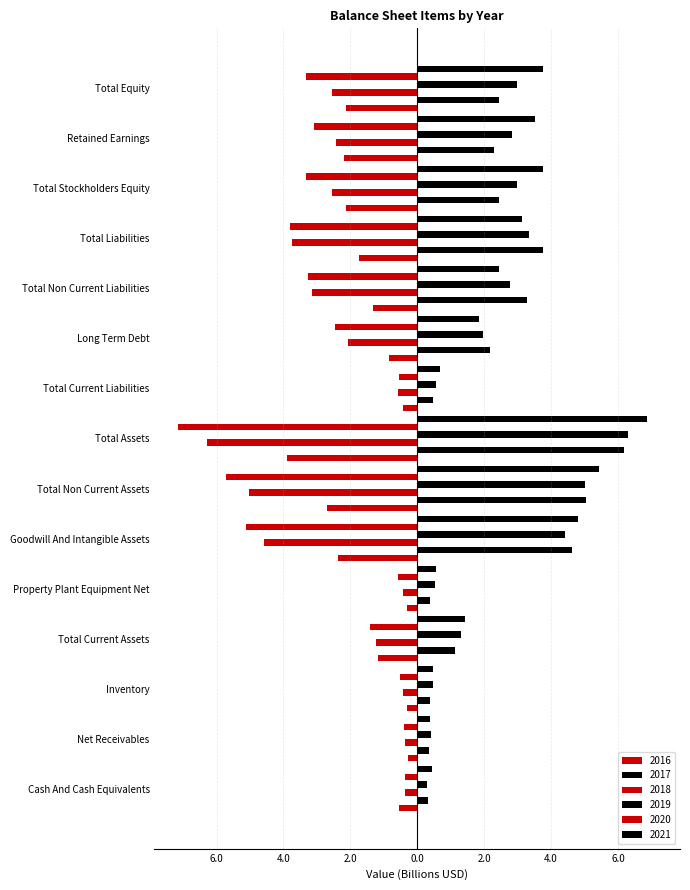

At which label does 2016 reach its minimum?

Total Assets